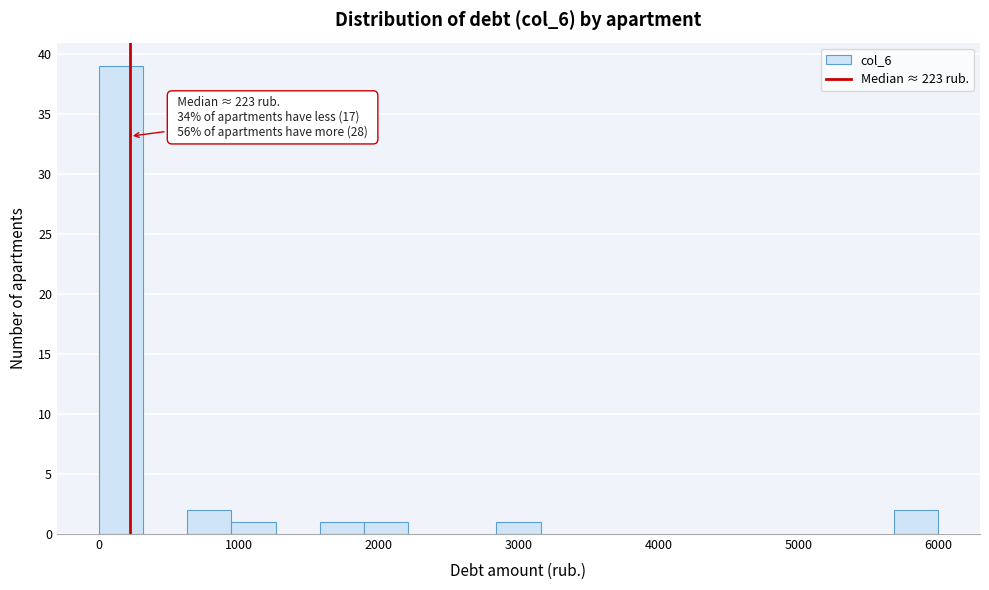

Read against the x-axis, roughly where is the centre of the tallest bar?

200